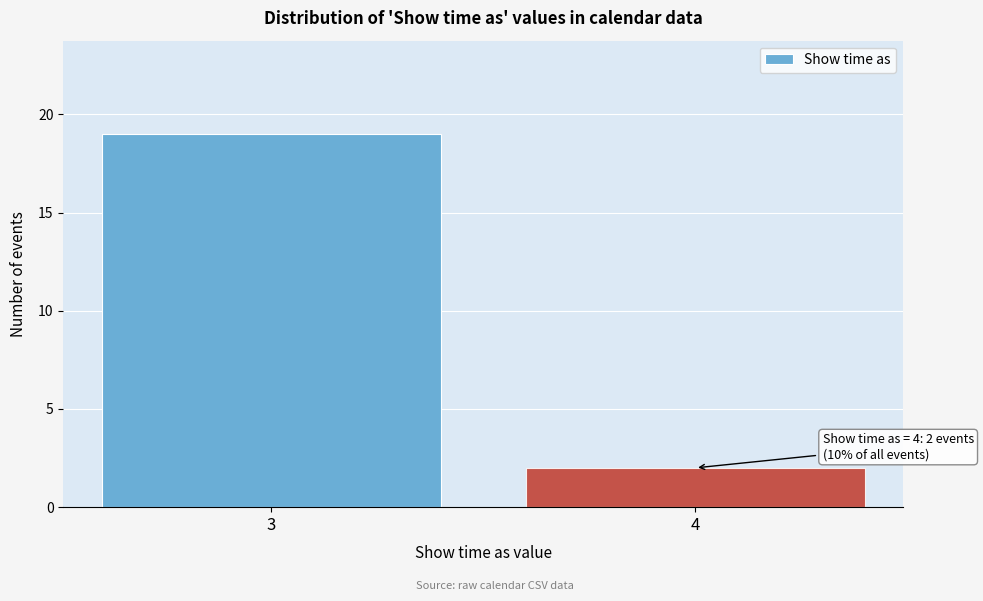

Reading left to right, what are all the values shown in this chart?

3=19	4=2